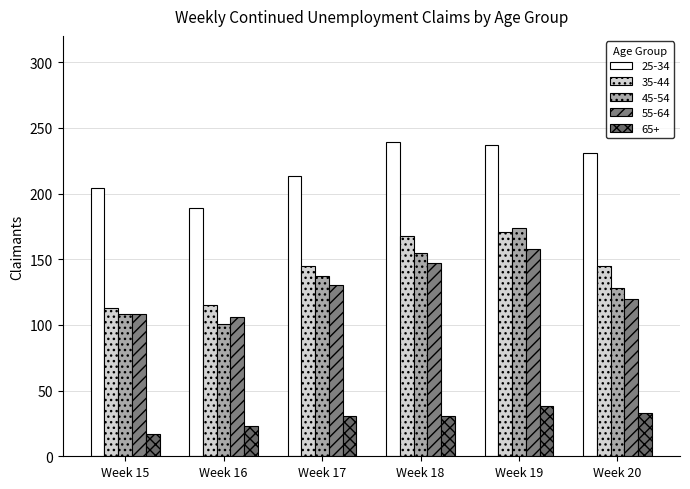

Between Week 15 and Week 17, which series saw the biggest shift?

35-44